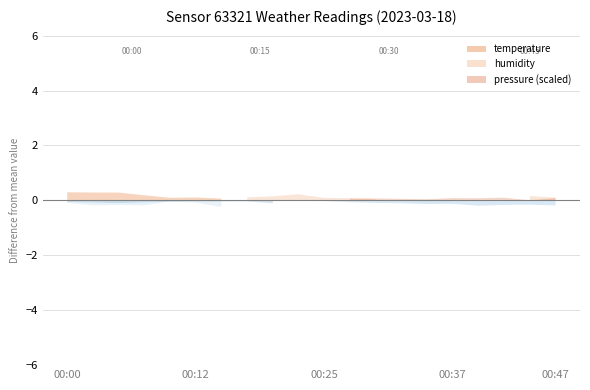

How many categories are shown in the chart?

20